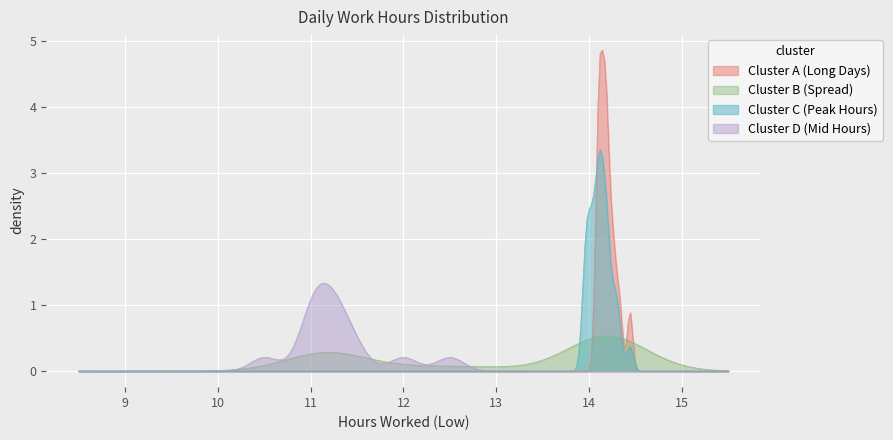

List the series in order of their peak value, highest first.

Cluster A (Long Days), Cluster C (Peak Hours), Cluster D (Mid Hours), Cluster B (Spread)